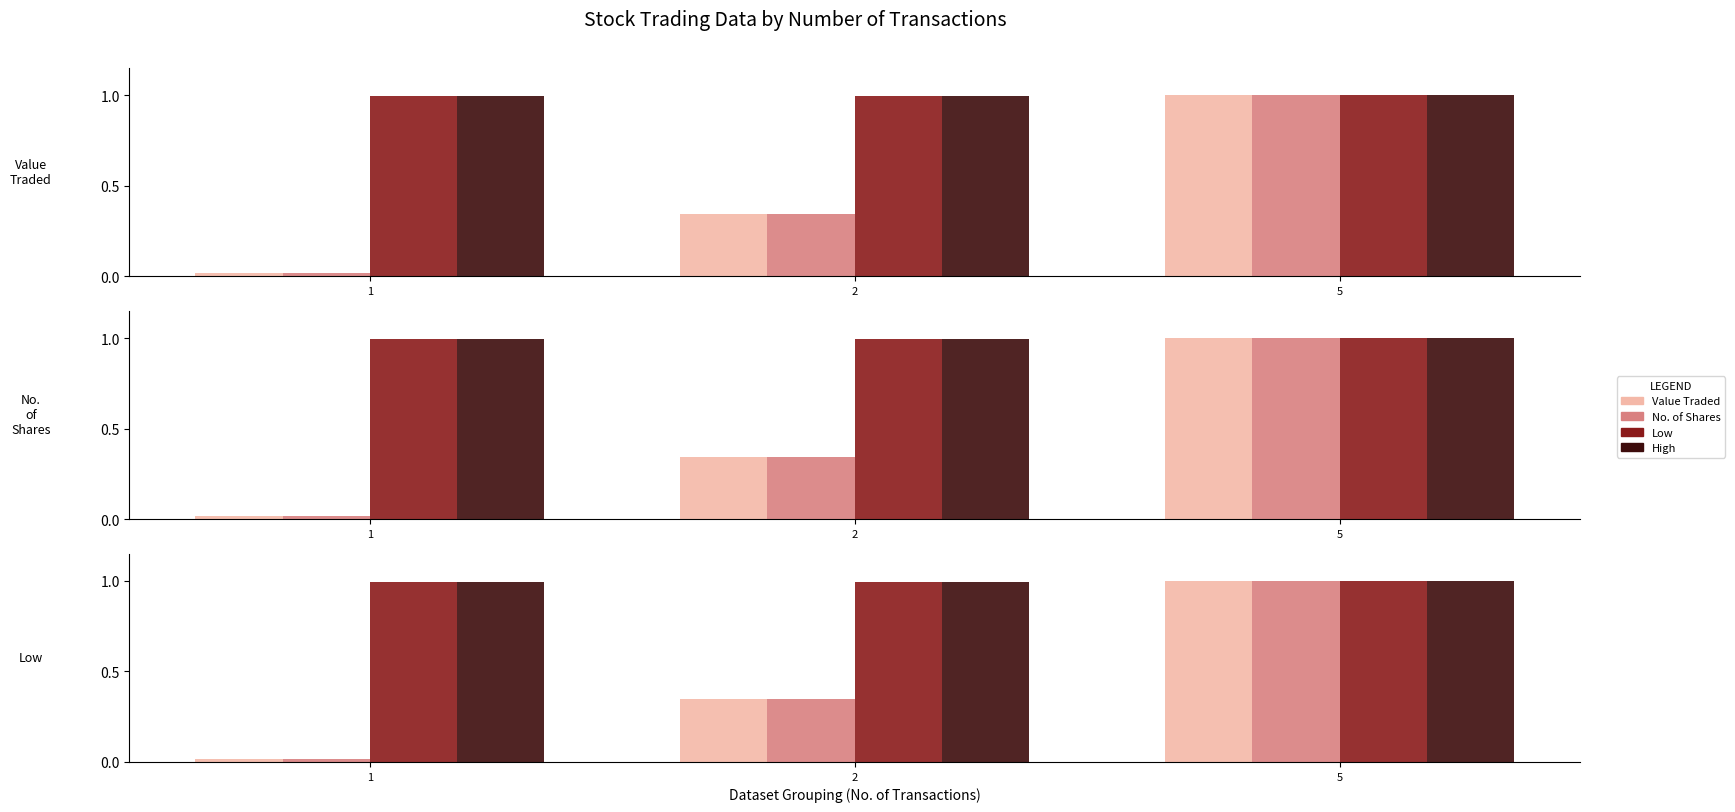

The value of No. of Shares at 1 is 0.0. True or false?

True